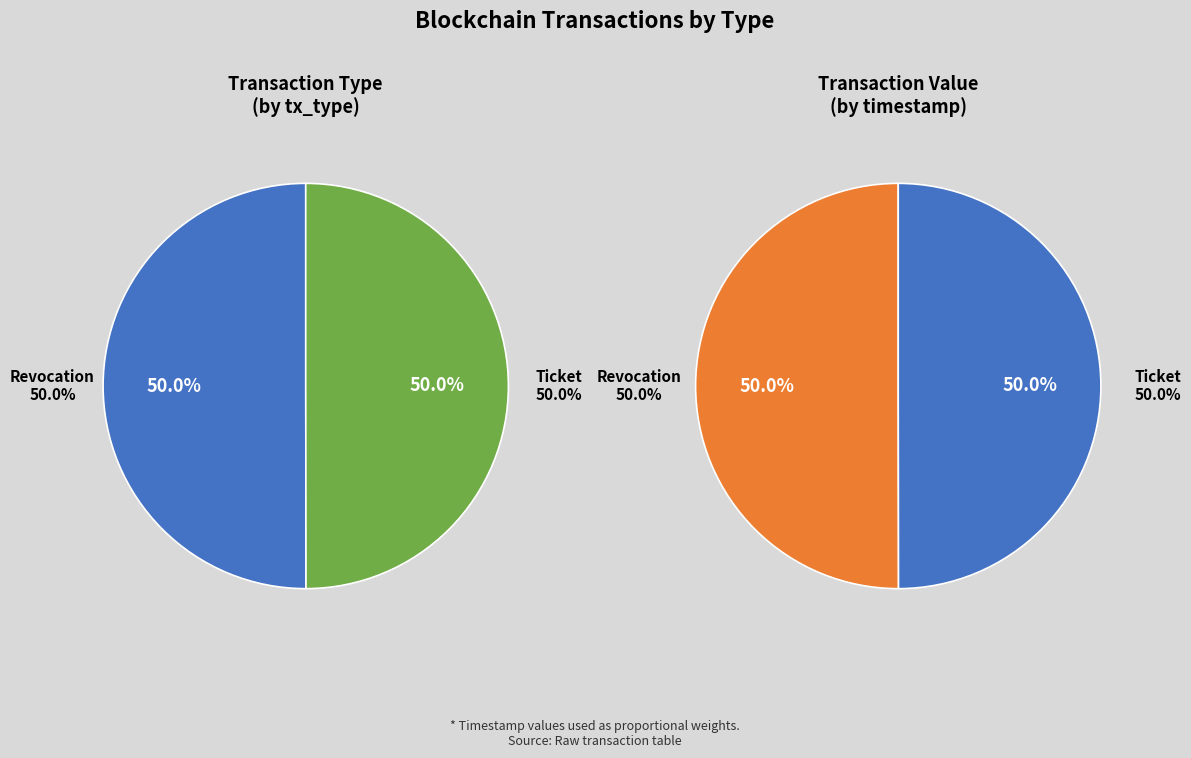

How many slices are in this pie chart?

2